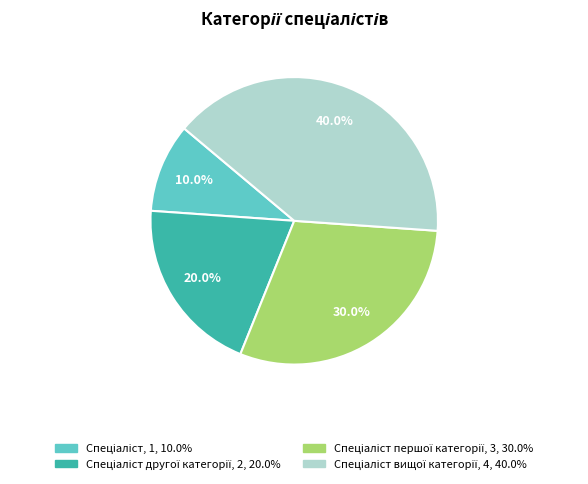

Is there any slice that represents more than half of the pie?

No